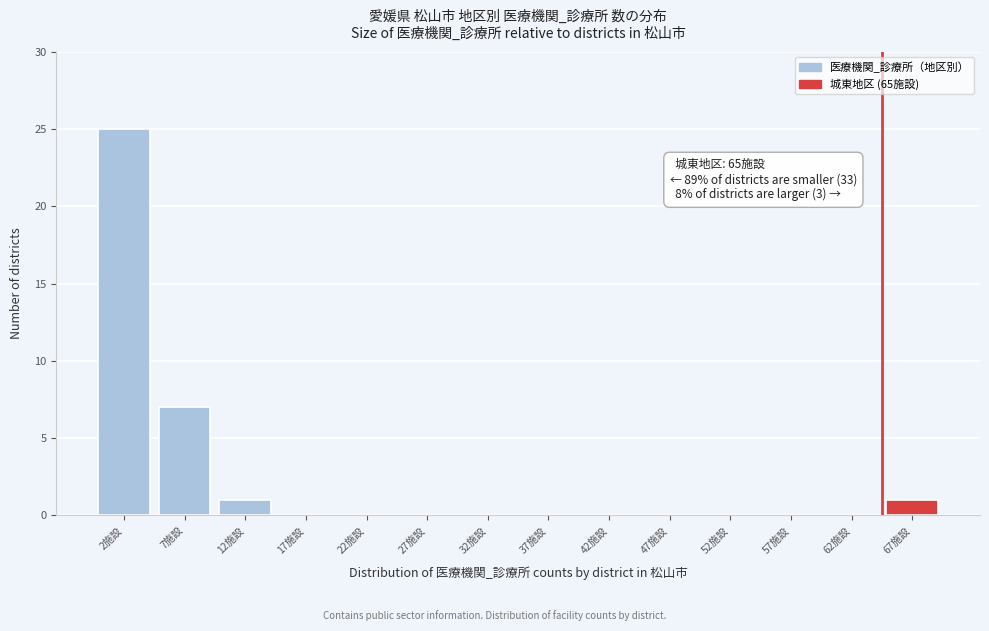

Which range on the x-axis has the tallest bar?

0 to 5